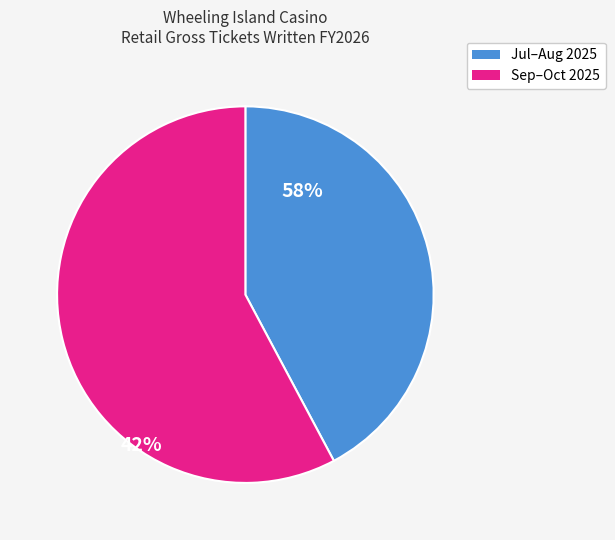

Is there a majority slice in this chart?

Yes